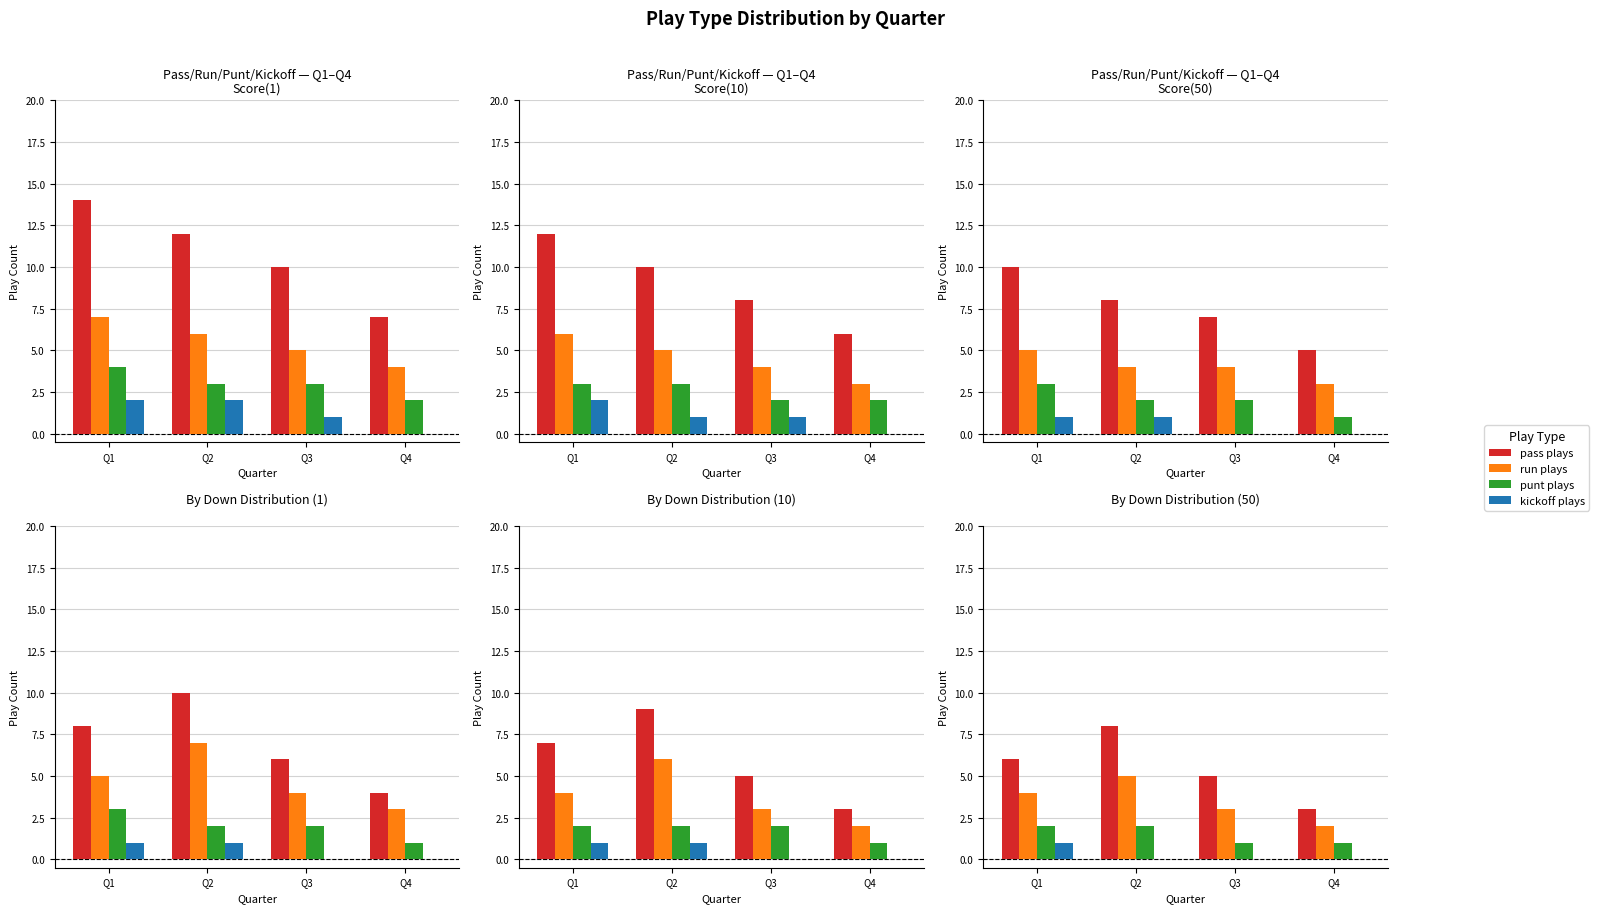

At which label is punt closest to 1?

Q3